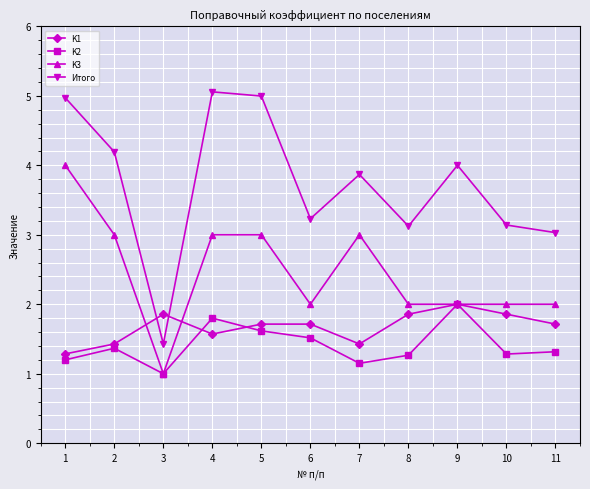

True or false: Итого and K2 intersect in this chart.

False